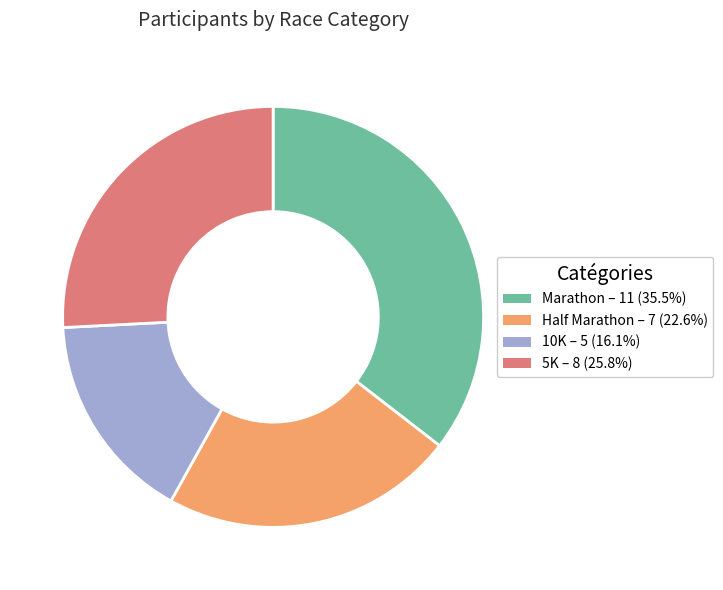

Combined, do Marathon and 10K account for over 50%?

Yes